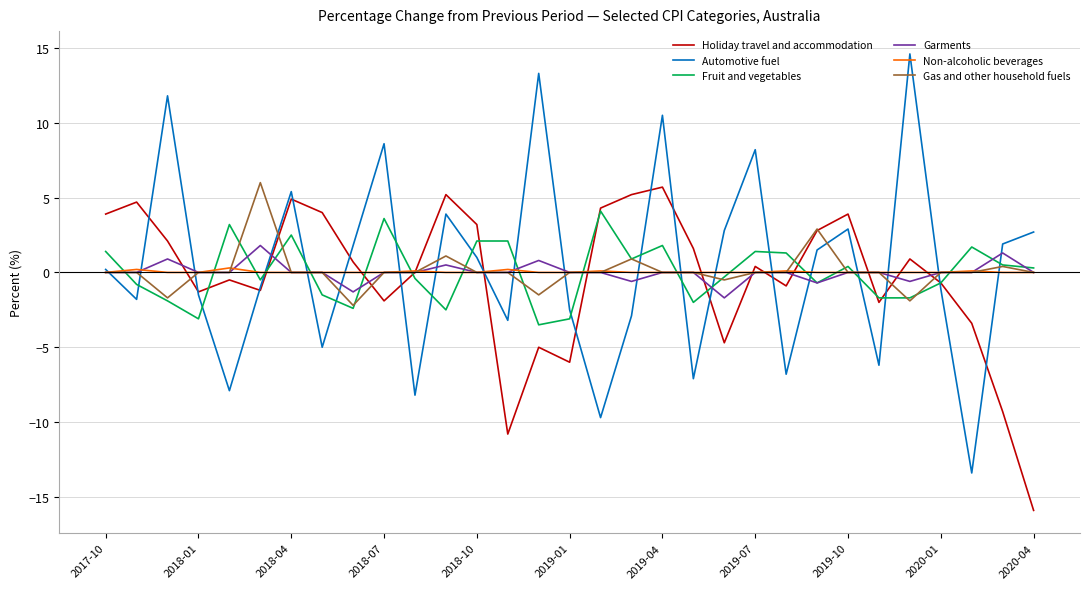

Which series has the widest spread of values?

Automotive fuel